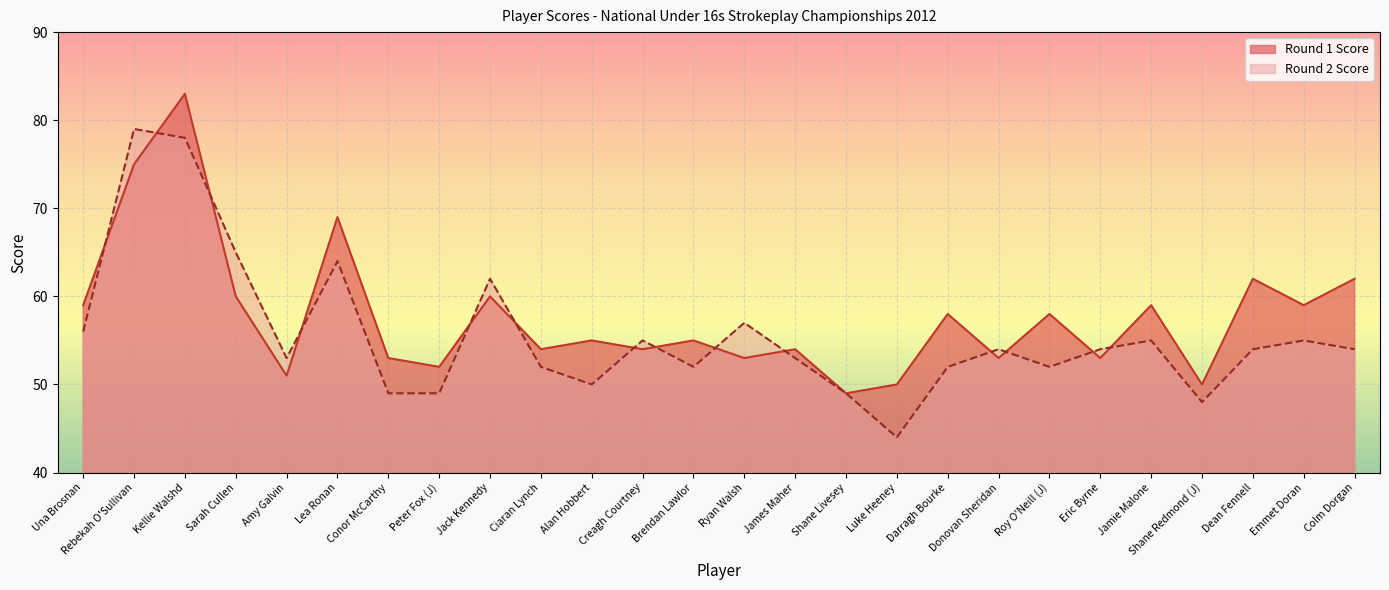

What is the label of the 11th point from the right?

Shane Livesey